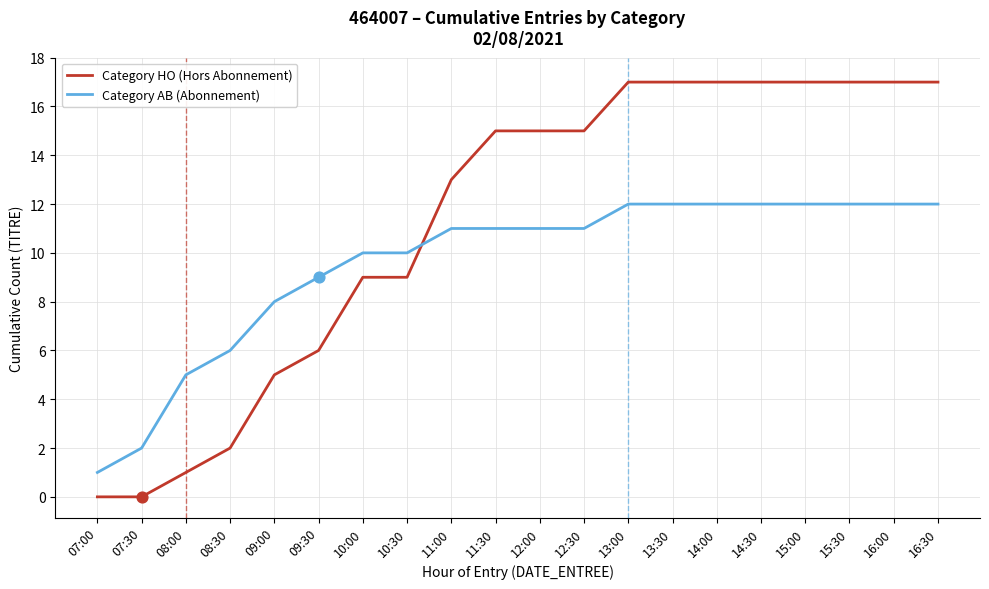

Is the value of Category HO (Hors Abonnement) at 07:30 greater than the value of Category AB (Abonnement) at 08:00?

No